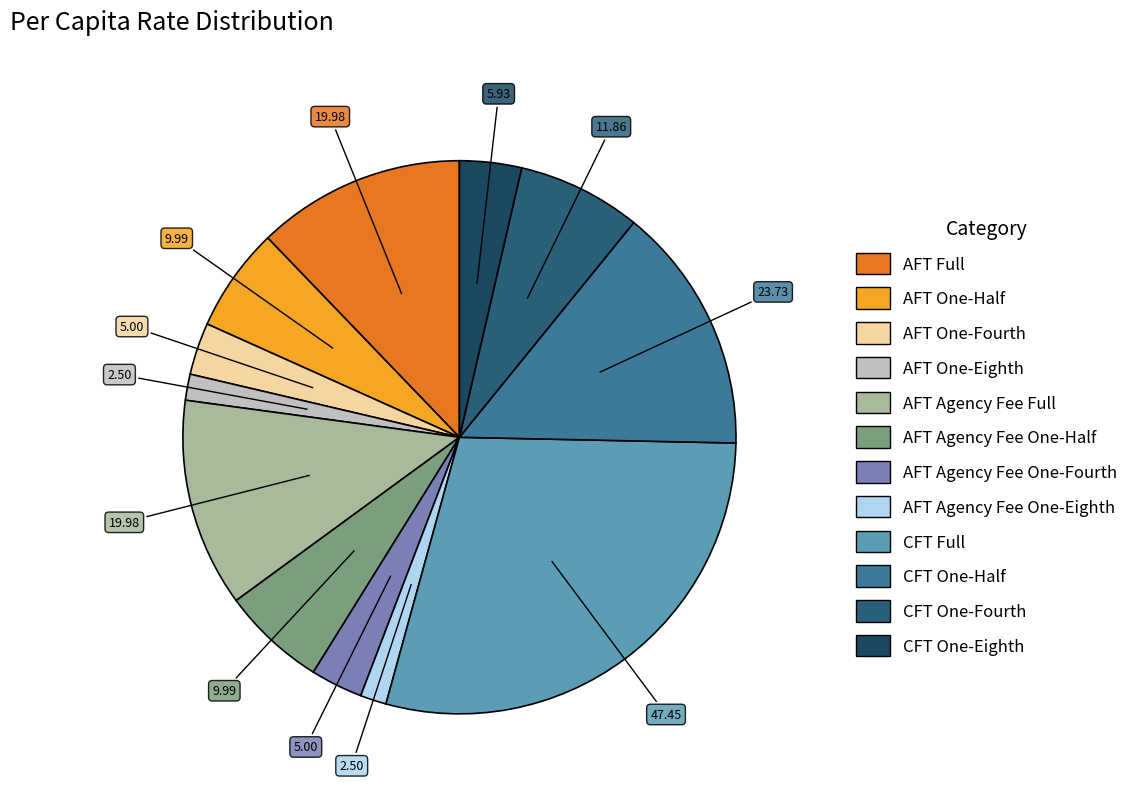

To the nearest percent, what portion does AFT One-Fourth represent?

3%